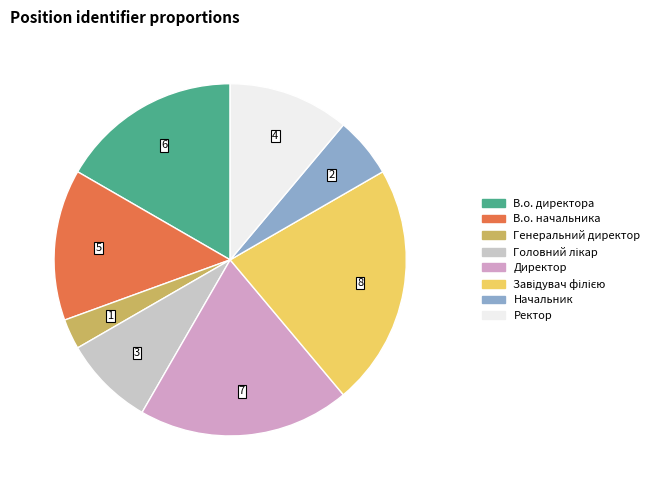

True or false: Начальник accounts for 6% of the total.

True